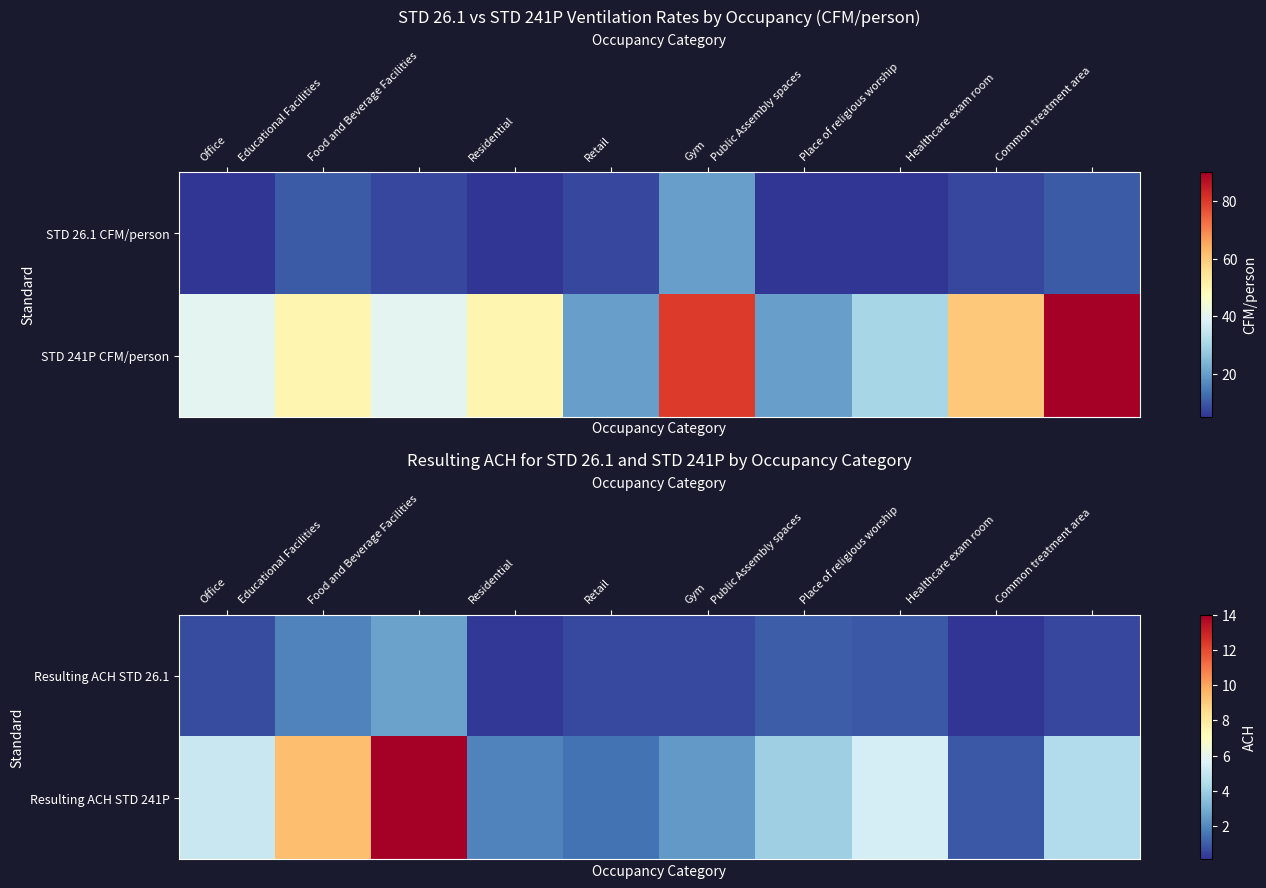

List the series in order of their peak value, highest first.

Resulting ACH STD 241P, Resulting ACH STD 26.1